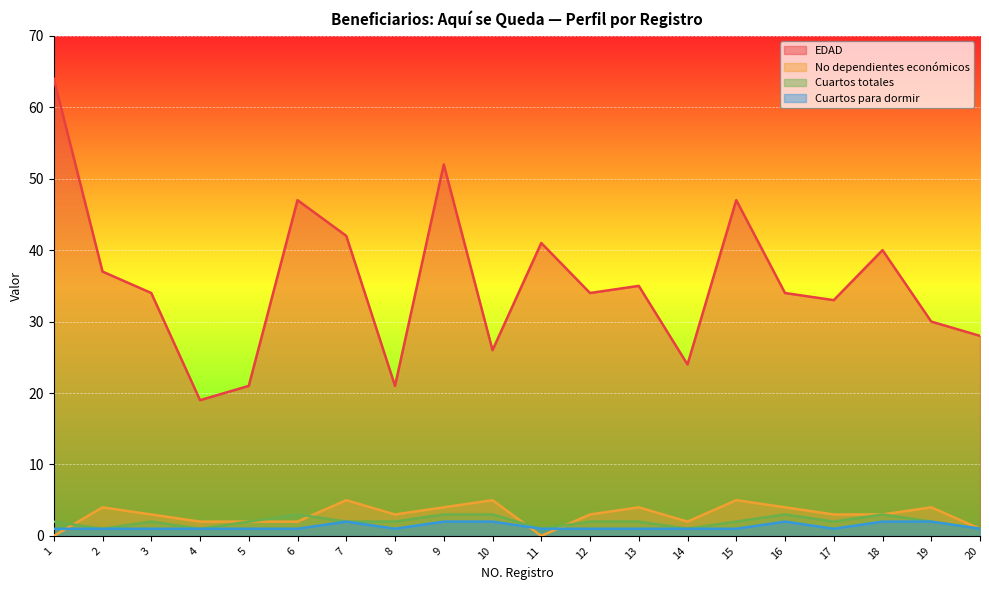

What is the spread (max minus min) of values at 18?

38